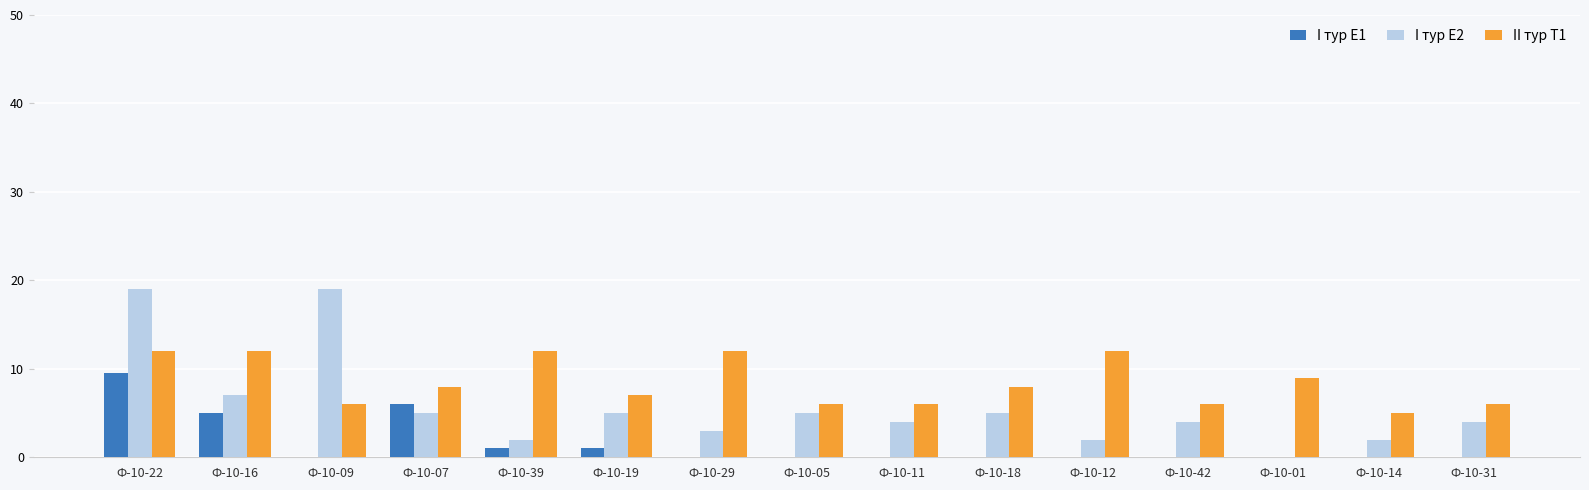

Reading left to right, what are all the values shown in this chart?

I тур Е1: Ф-10-22=9.5	Ф-10-16=5.0	Ф-10-09=0.0	Ф-10-07=6.0	Ф-10-39=1.0	Ф-10-19=1.0	Ф-10-29=0.0	Ф-10-05=0.0	Ф-10-11=0.0	Ф-10-18=0.0	Ф-10-12=0.0	Ф-10-42=0.0	Ф-10-01=0.0	Ф-10-14=0.0	Ф-10-31=0.0
I тур Е2: Ф-10-22=19.0	Ф-10-16=7.0	Ф-10-09=19.0	Ф-10-07=5.0	Ф-10-39=2.0	Ф-10-19=5.0	Ф-10-29=3.0	Ф-10-05=5.0	Ф-10-11=4.0	Ф-10-18=5.0	Ф-10-12=2.0	Ф-10-42=4.0	Ф-10-01=0.0	Ф-10-14=2.0	Ф-10-31=4.0
II тур Т1: Ф-10-22=12.0	Ф-10-16=12.0	Ф-10-09=6.0	Ф-10-07=8.0	Ф-10-39=12.0	Ф-10-19=7.0	Ф-10-29=12.0	Ф-10-05=6.0	Ф-10-11=6.0	Ф-10-18=8.0	Ф-10-12=12.0	Ф-10-42=6.0	Ф-10-01=9.0	Ф-10-14=5.0	Ф-10-31=6.0